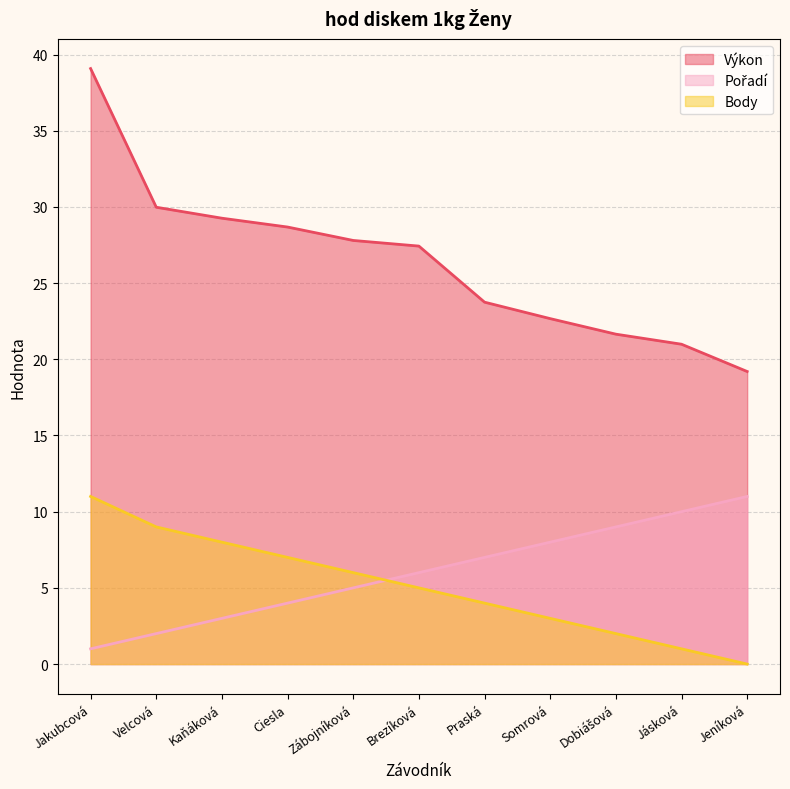

What is the label of the 8th point from the left?

Somrová